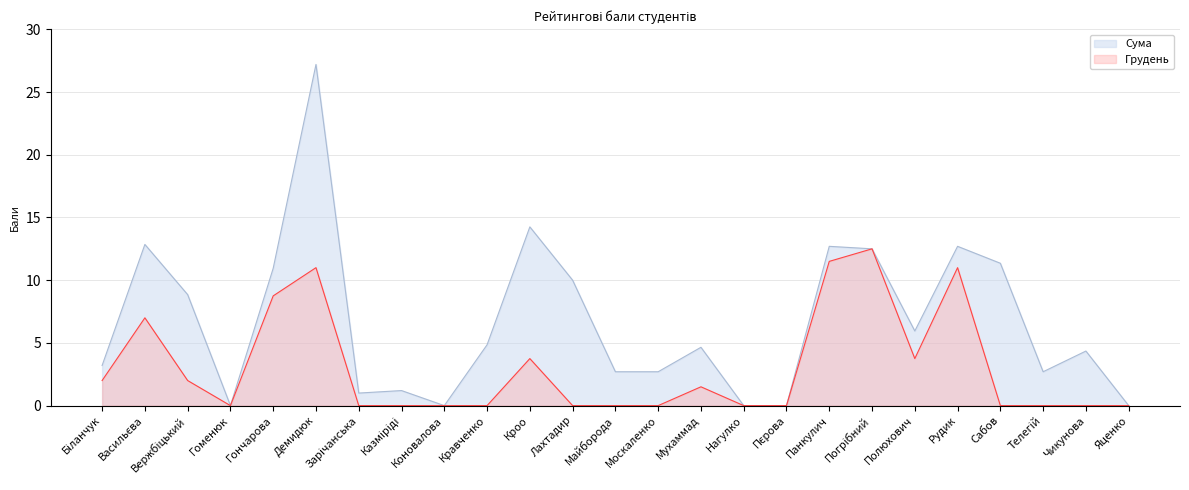

Rank the series at Біланчук from highest to lowest value.

Сума, Грудень